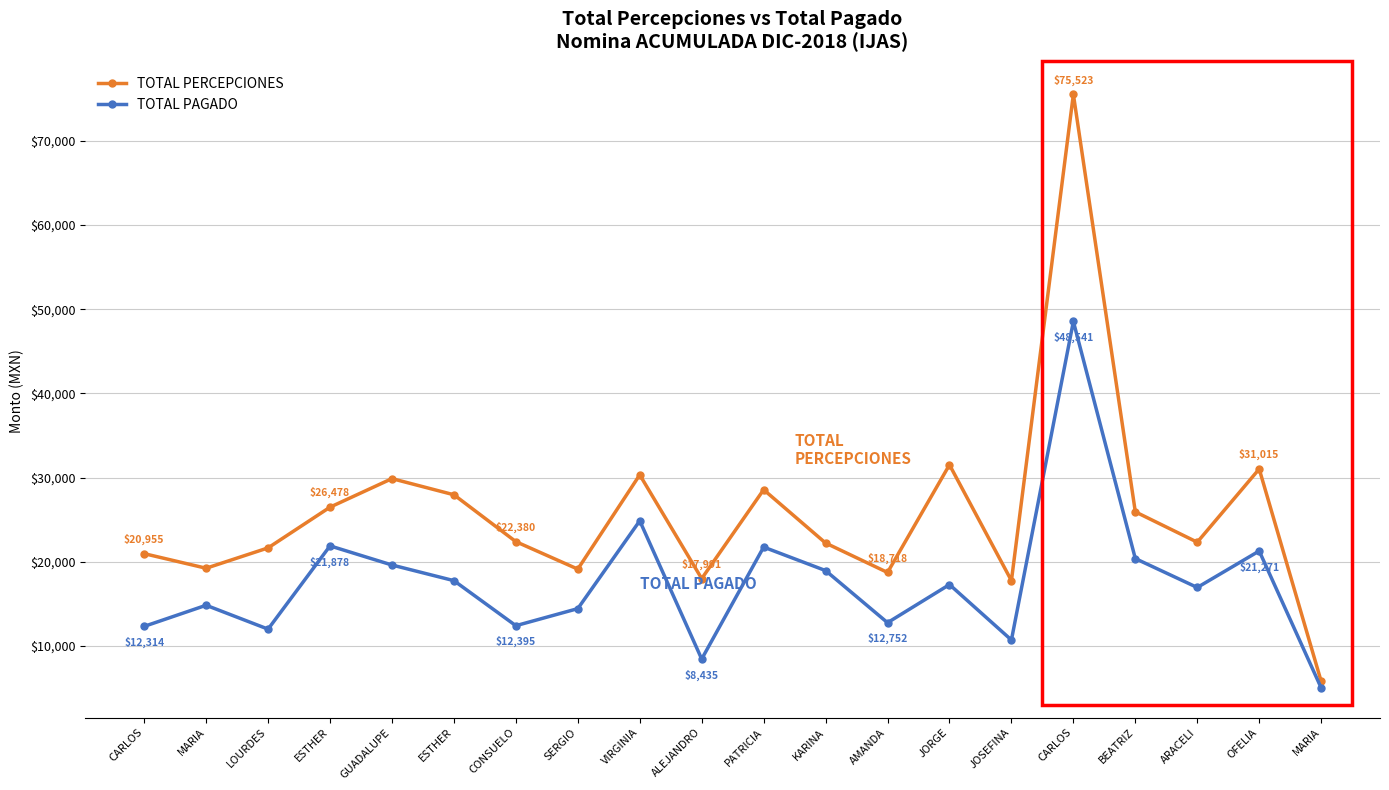

What are all the series names shown in the legend?

TOTAL PERCEPCIONES, TOTAL PAGADO